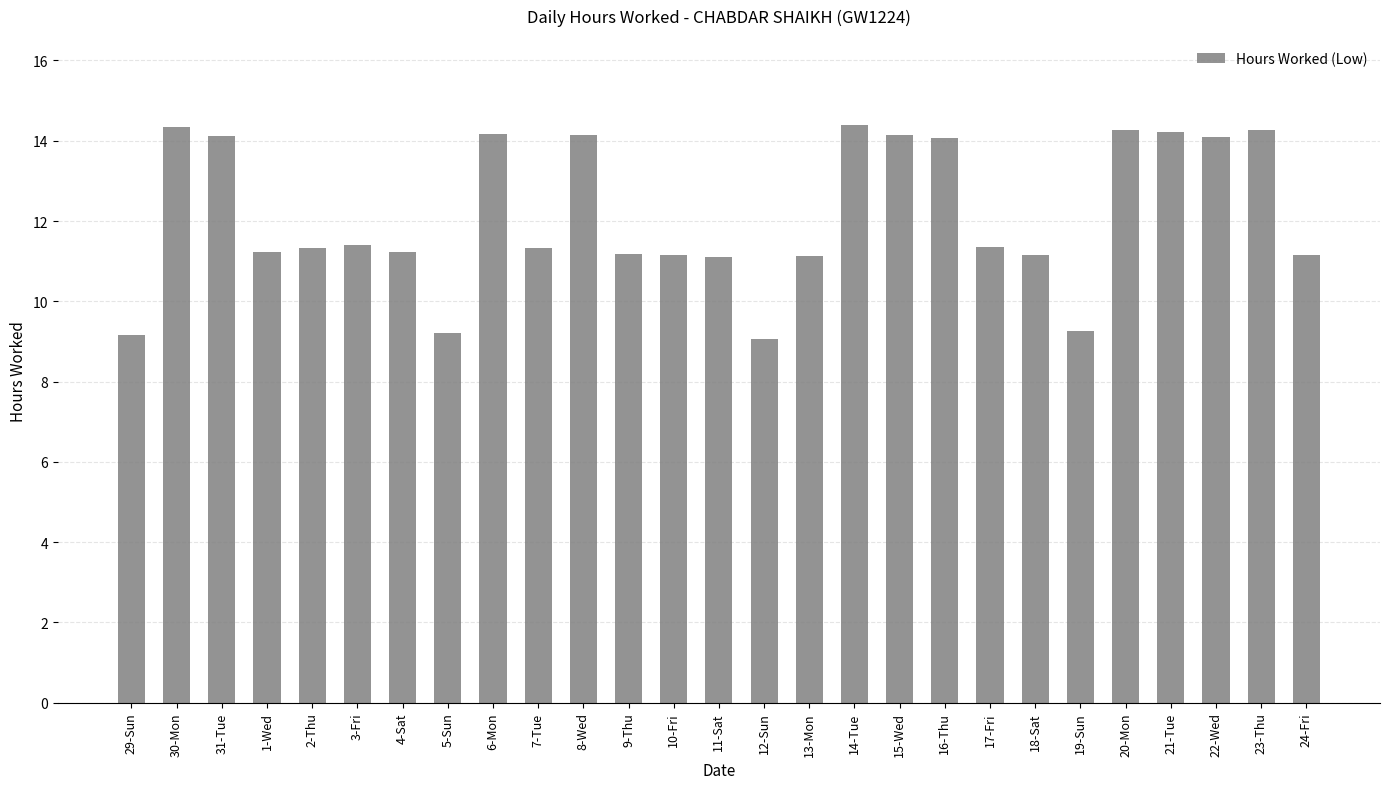

The chart shows a value of 11.2 at 24-Fri. True or false?

True